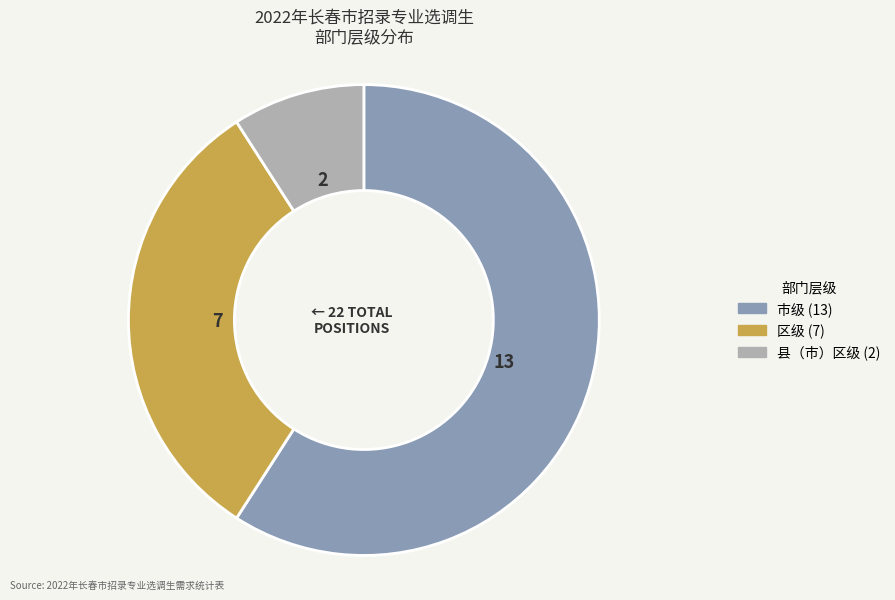

How many segments does this pie chart have?

3